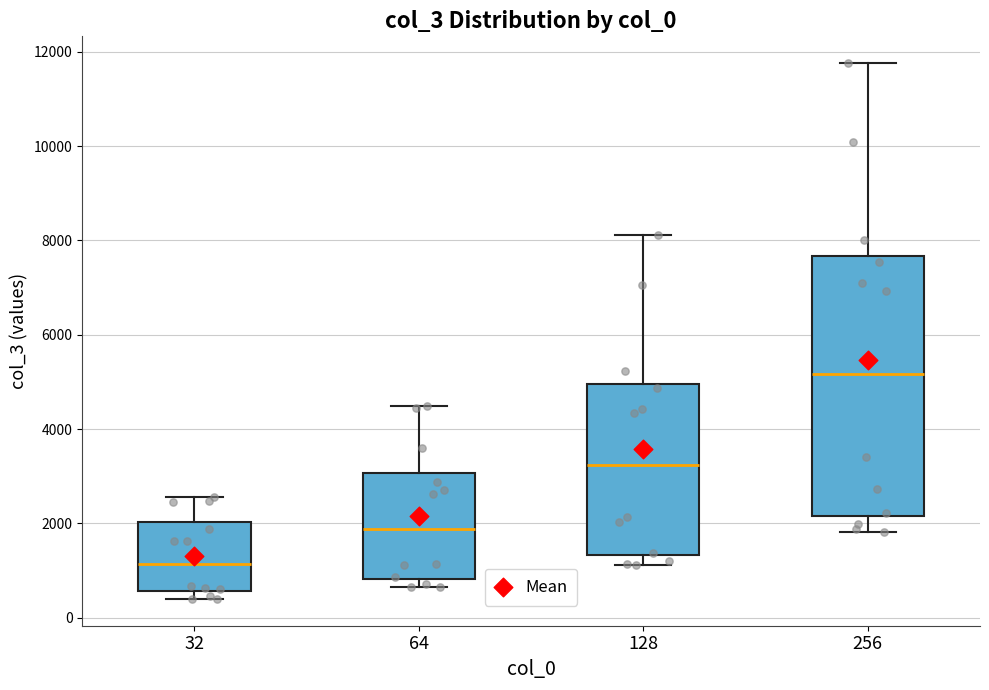

Reading left to right, transcribe this box plot: for each box, give where its median line is, the range the box spans, and where its two whiskers end, as read against the y-axis. The values are not printed on the chart, so give them approximately, as read against the axis.

32: median 1200, box 600 to 2000, whiskers 400 to 2600
64: median 1800, box 800 to 3000, whiskers 600 to 4400
128: median 3200, box 1400 to 5000, whiskers 1200 to 8200
256: median 5200, box 2200 to 7600, whiskers 1800 to 11800